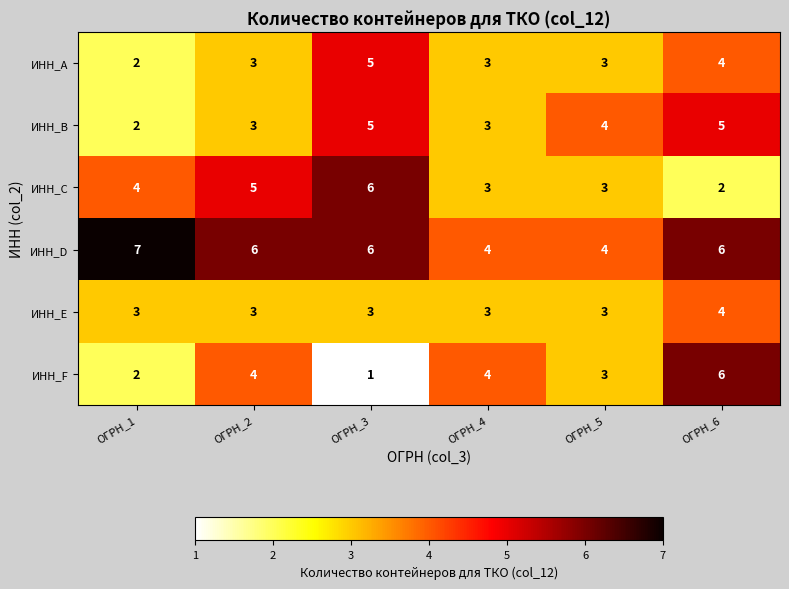

Is it true that ИНН_C equals 9 at ОГРН_2?

False